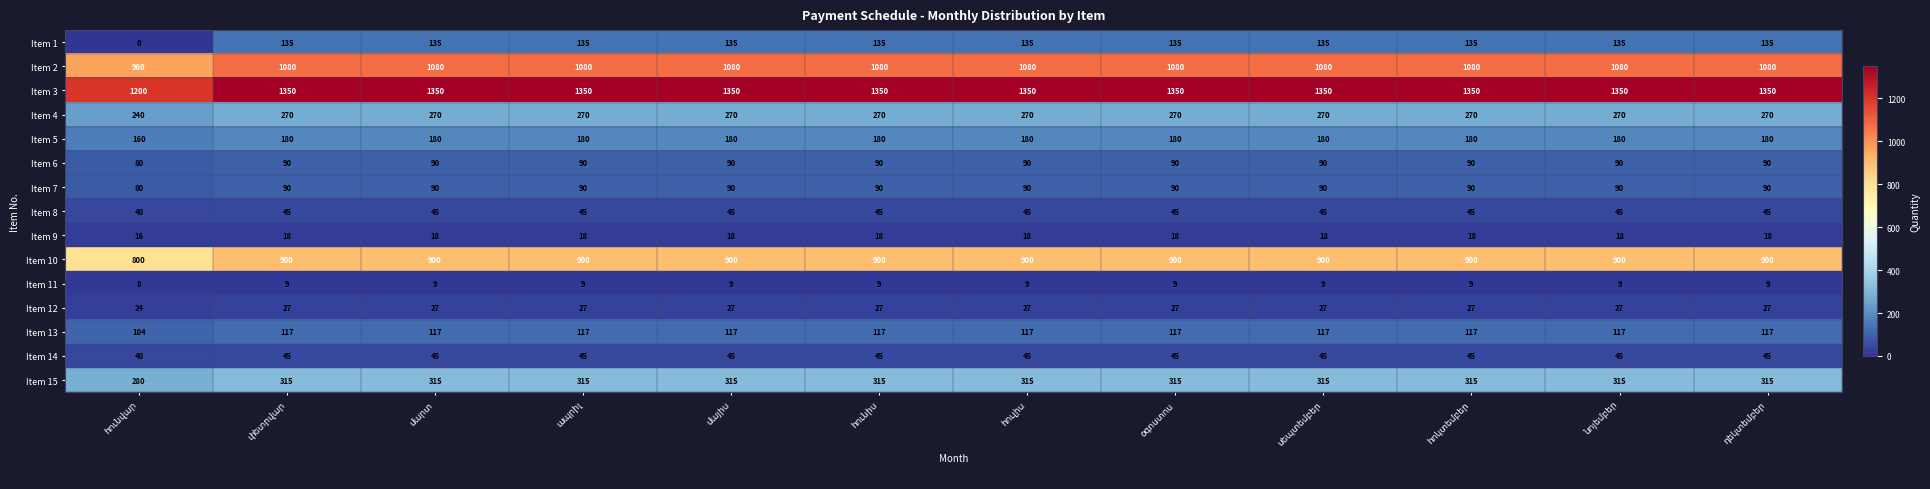

Which series has the largest range (max minus min)?

Item 3